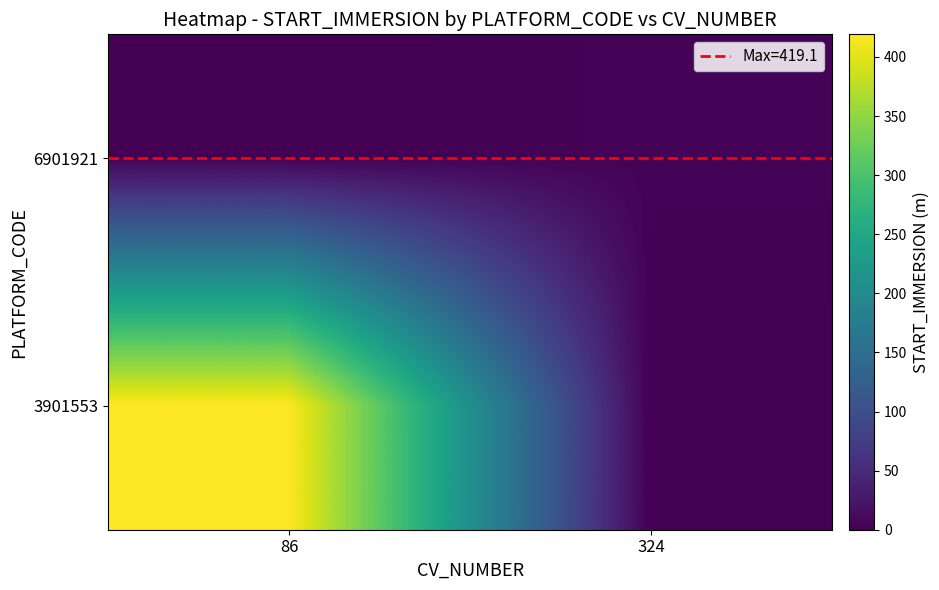

Reading right to left, what are all the values shown in this chart?

6901921: 324=4.0	86=0.0
3901553: 324=0.0	86=419.1